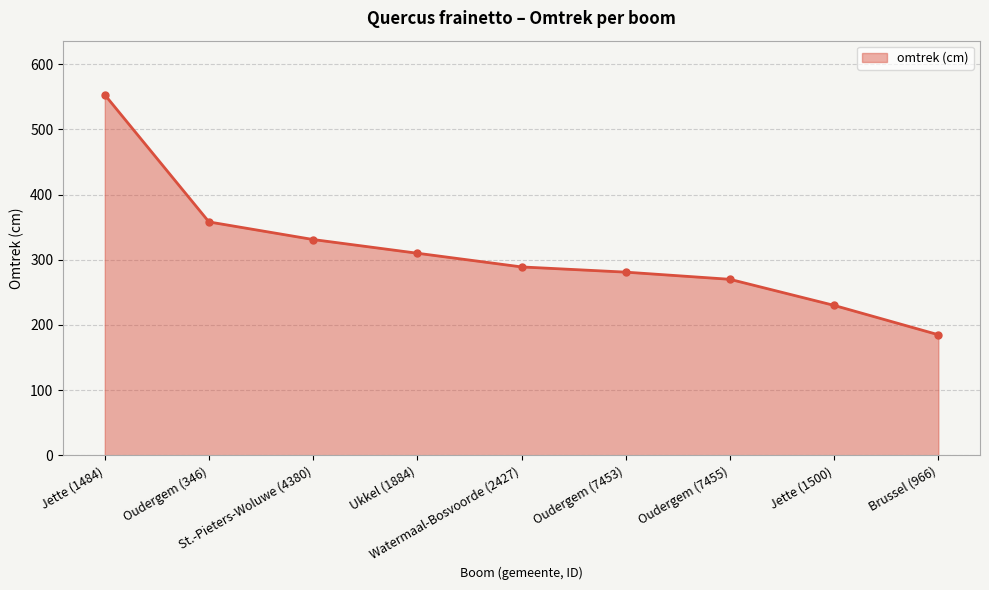

List the labels in order of value, largest first.

Jette (1484), Oudergem (346), St.-Pieters-Woluwe (4380), Ukkel (1884), Watermaal-Bosvoorde (2427), Oudergem (7453), Oudergem (7455), Jette (1500), Brussel (966)